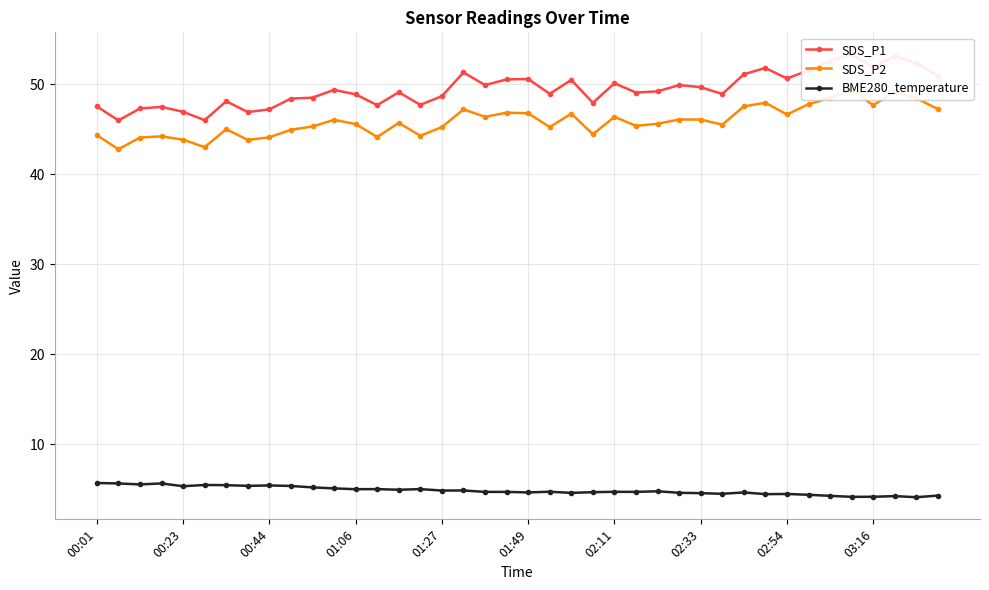

What is the minimum value for BME280_temperature?

4.1